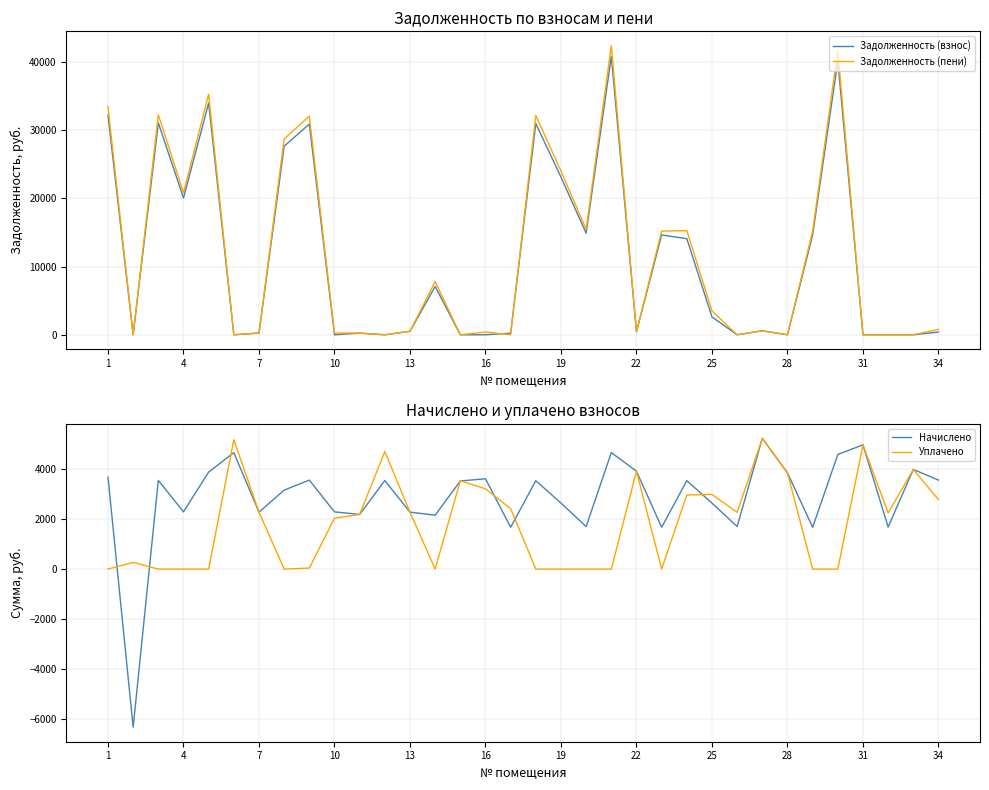

What is the difference between the maximum and second lowest values in the Задолженность (взнос) series?

40790.4